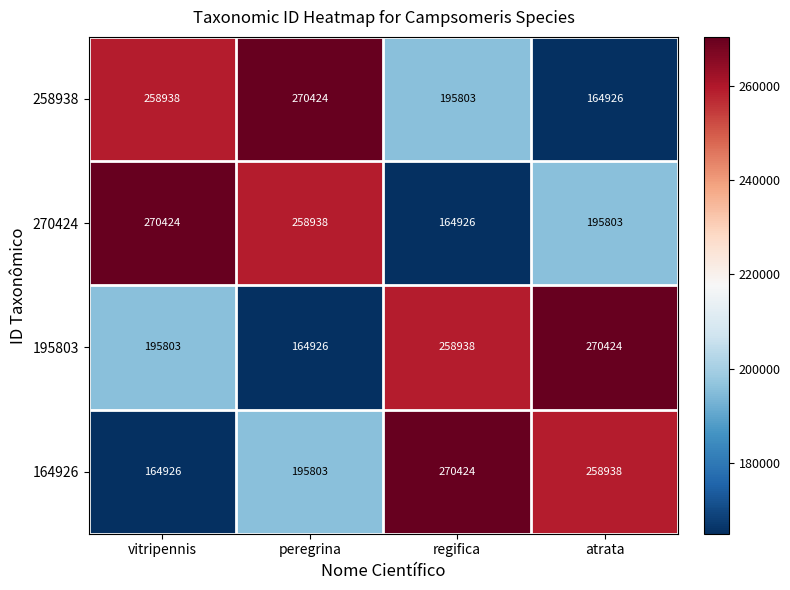

Count the number of categories in the chart.

4